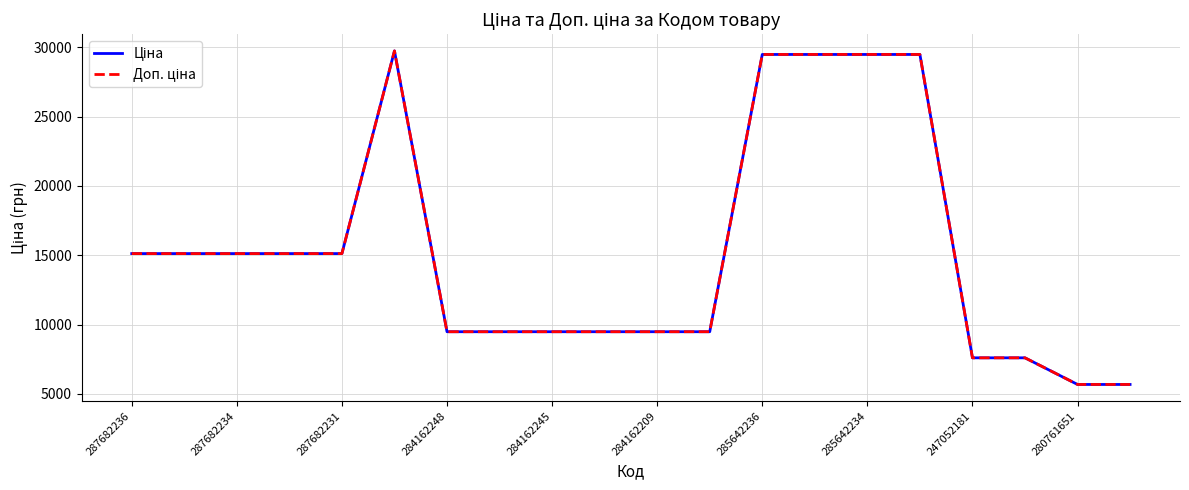

Does the chart have visible grid lines?

Yes